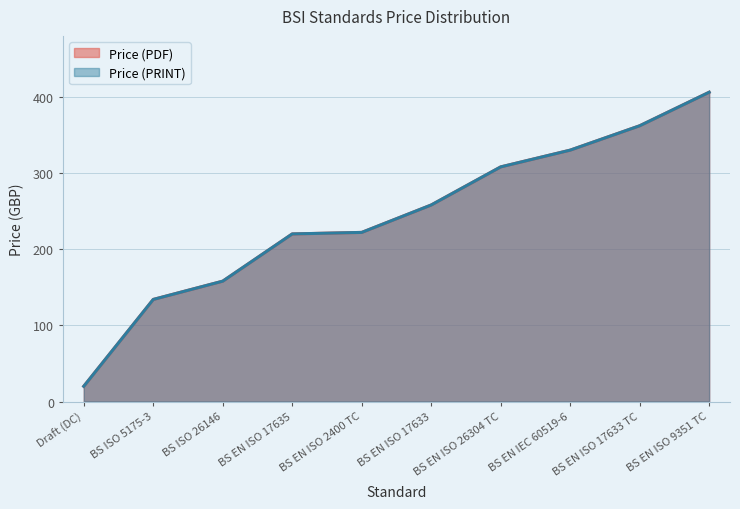

Between Draft (DC) and BS EN ISO 17633 TC, which series saw the biggest shift?

Price (PDF)